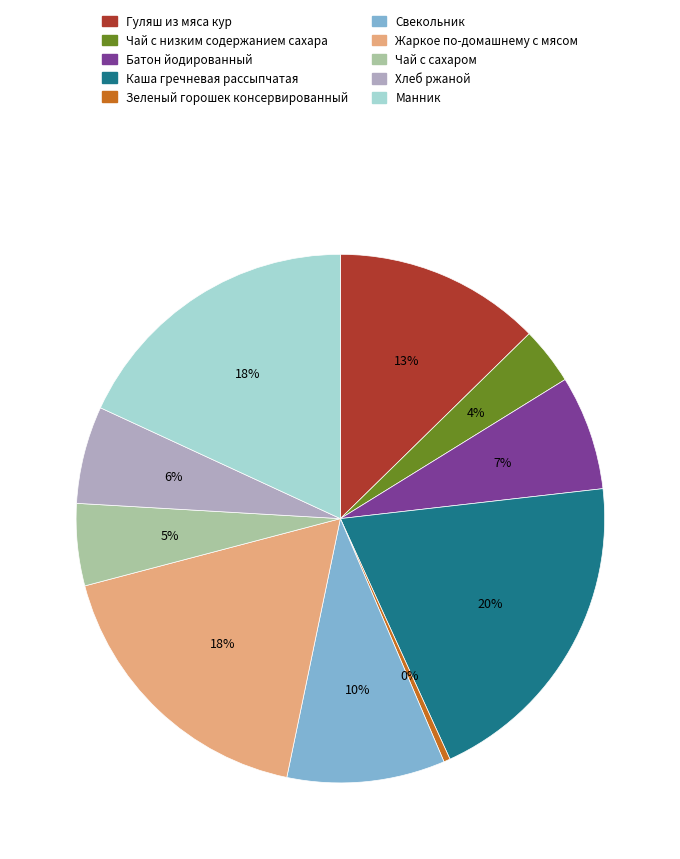

Which slice is the largest?

Каша гречневая рассыпчатая